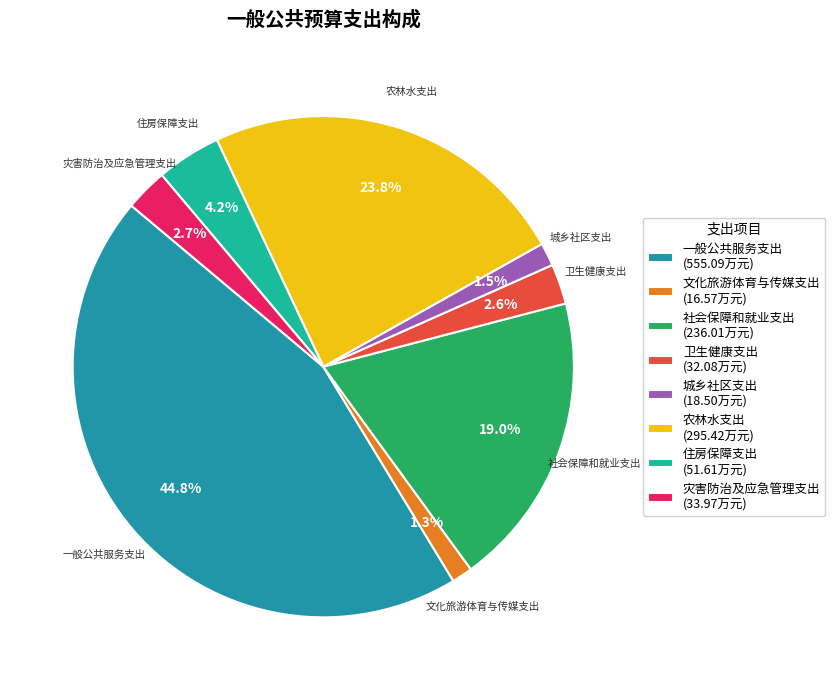

To the nearest percent, what is the difference between the 城乡社区支出 and 住房保障支出 slice percentages?

3%